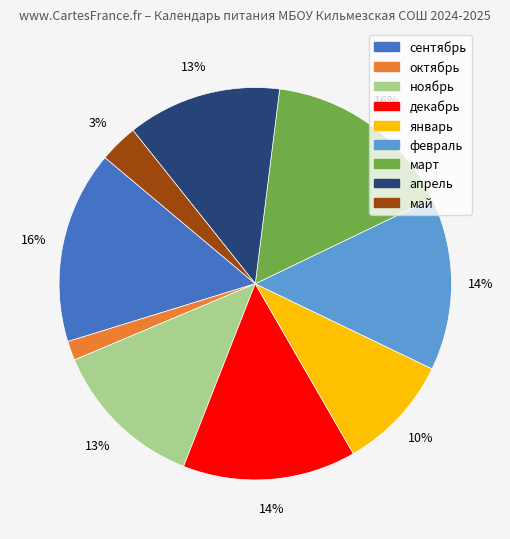

The ноябрь slice represents 13% of the pie. True or false?

True